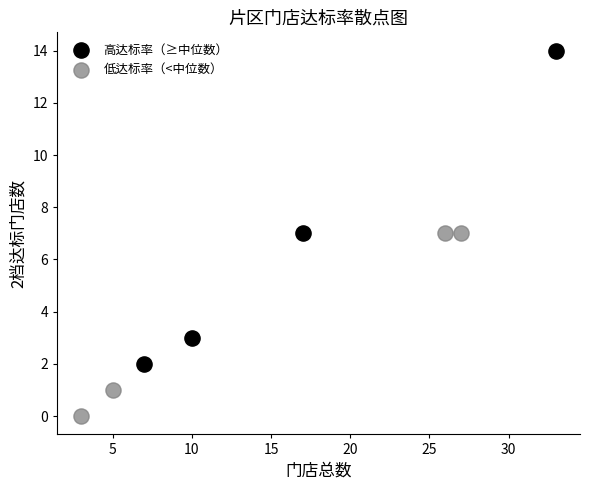

Which series has the largest Y range (max minus min)?

高达标率（≥中位数）